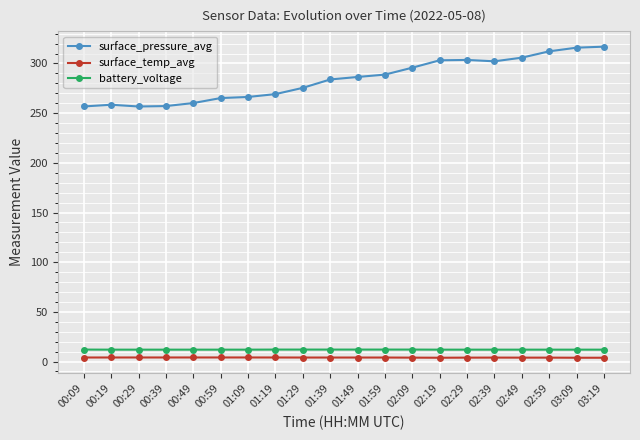

What is the greatest value displayed?

316.9